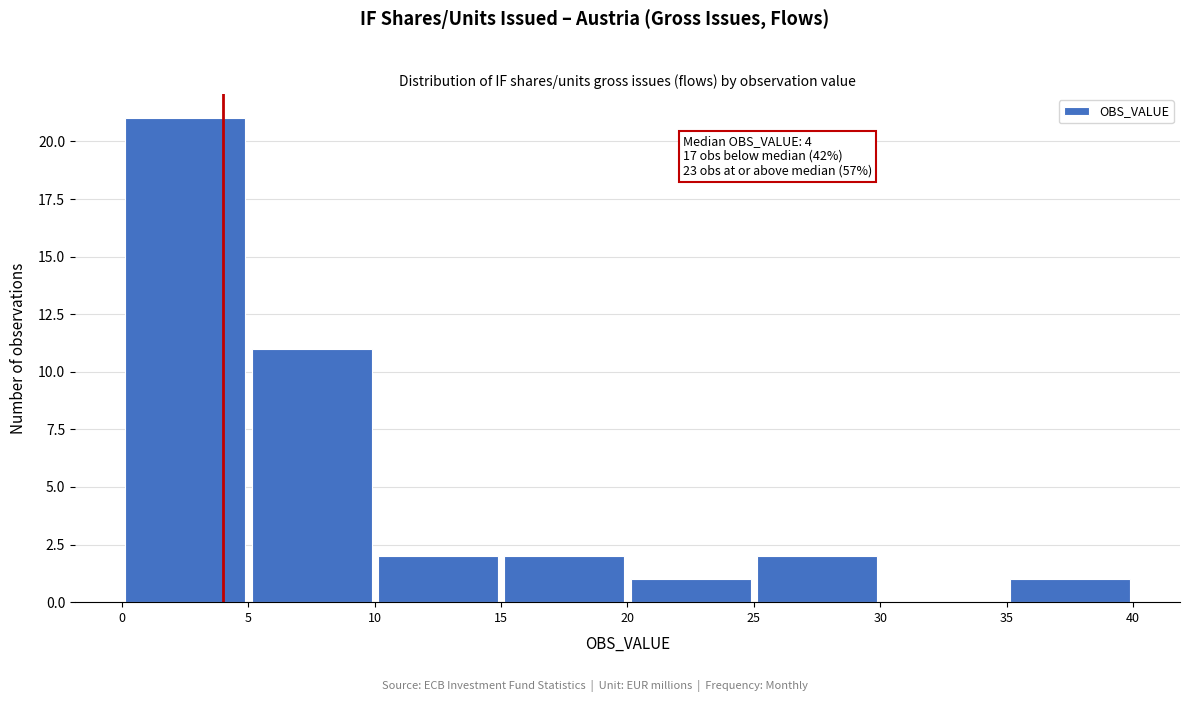

Which range on the x-axis has the tallest bar?

0 to 5